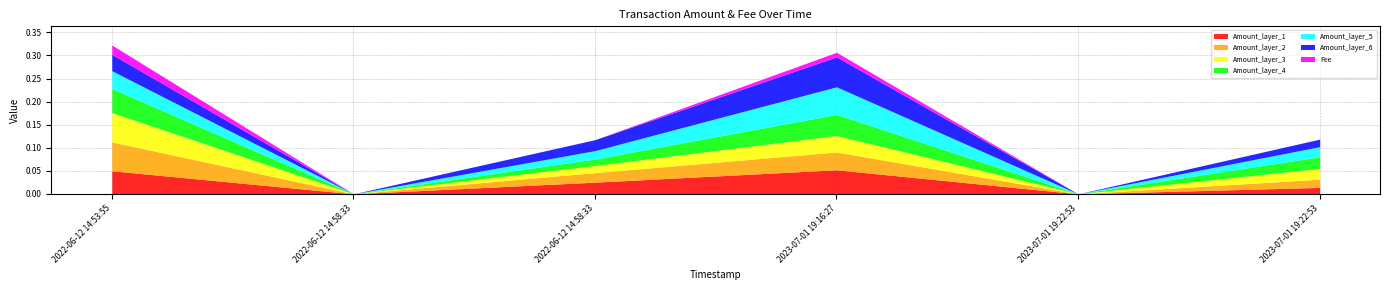

At how many categories does at least one series exceed 0?

4